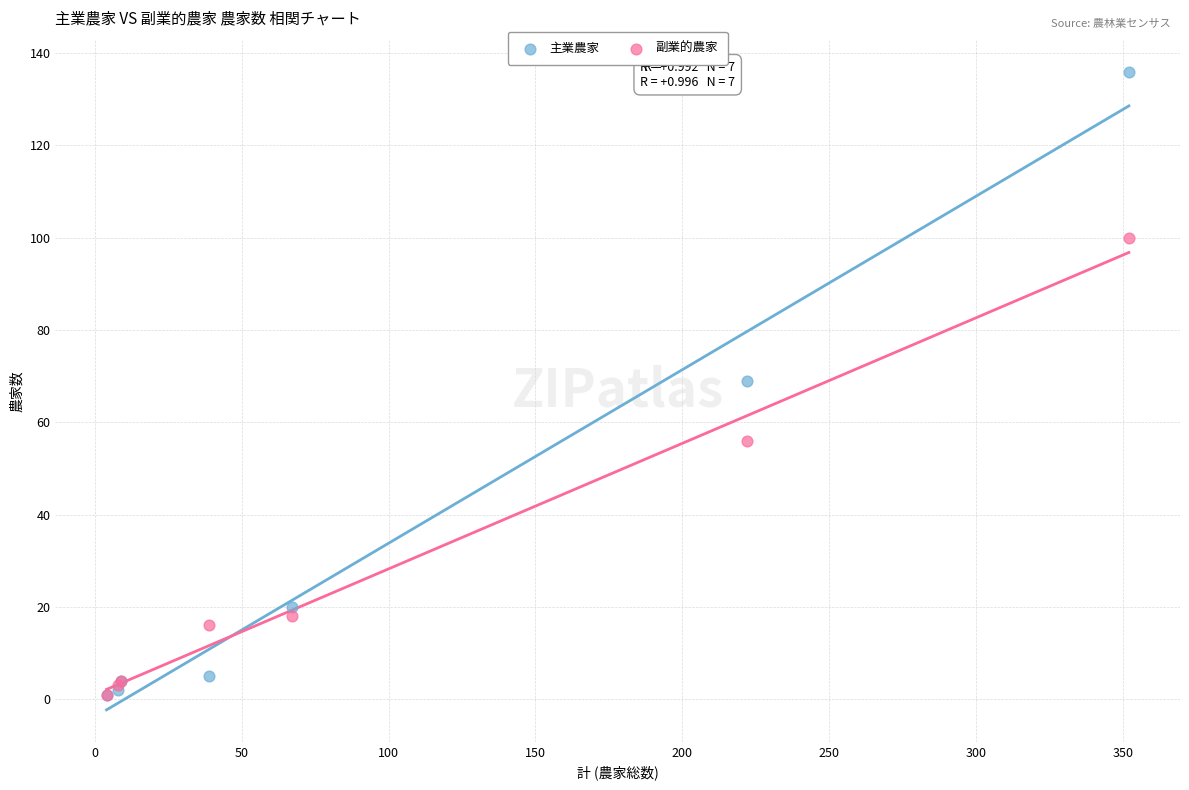

What are all the series names shown in the legend?

主業農家, 副業的農家